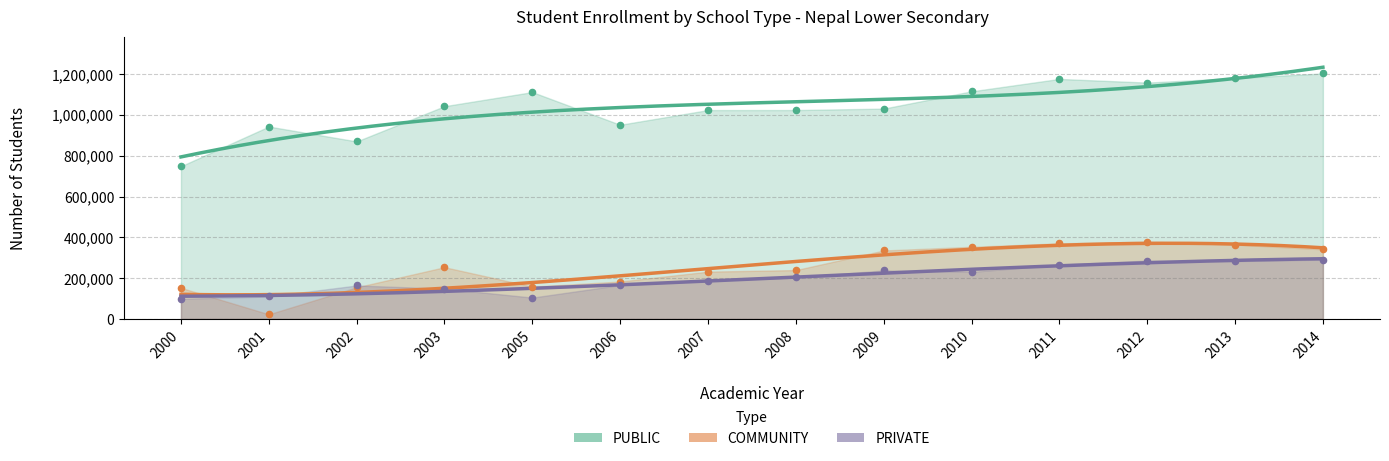

Which series has the largest Y range (max minus min)?

PUBLIC